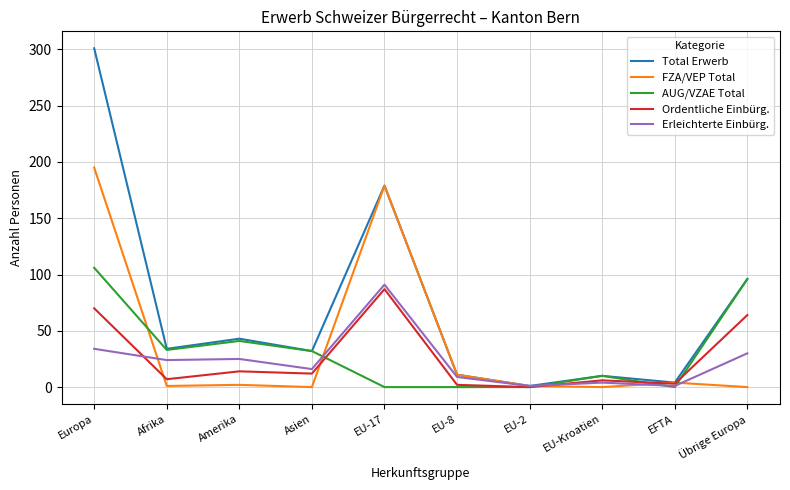

What position from the left is Übrige Europa?

10